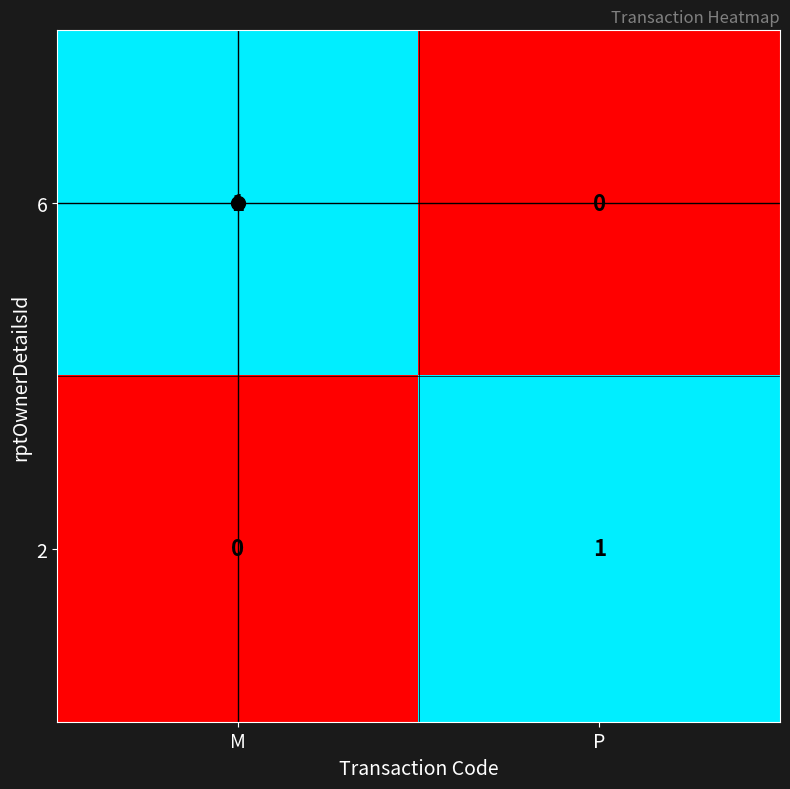

Where is 6 nearest to the value 0?

P